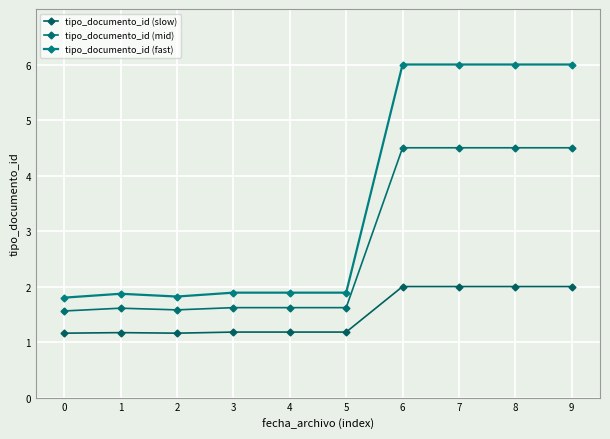

Which series has the largest total across all categories?

tipo_documento_id (fast)